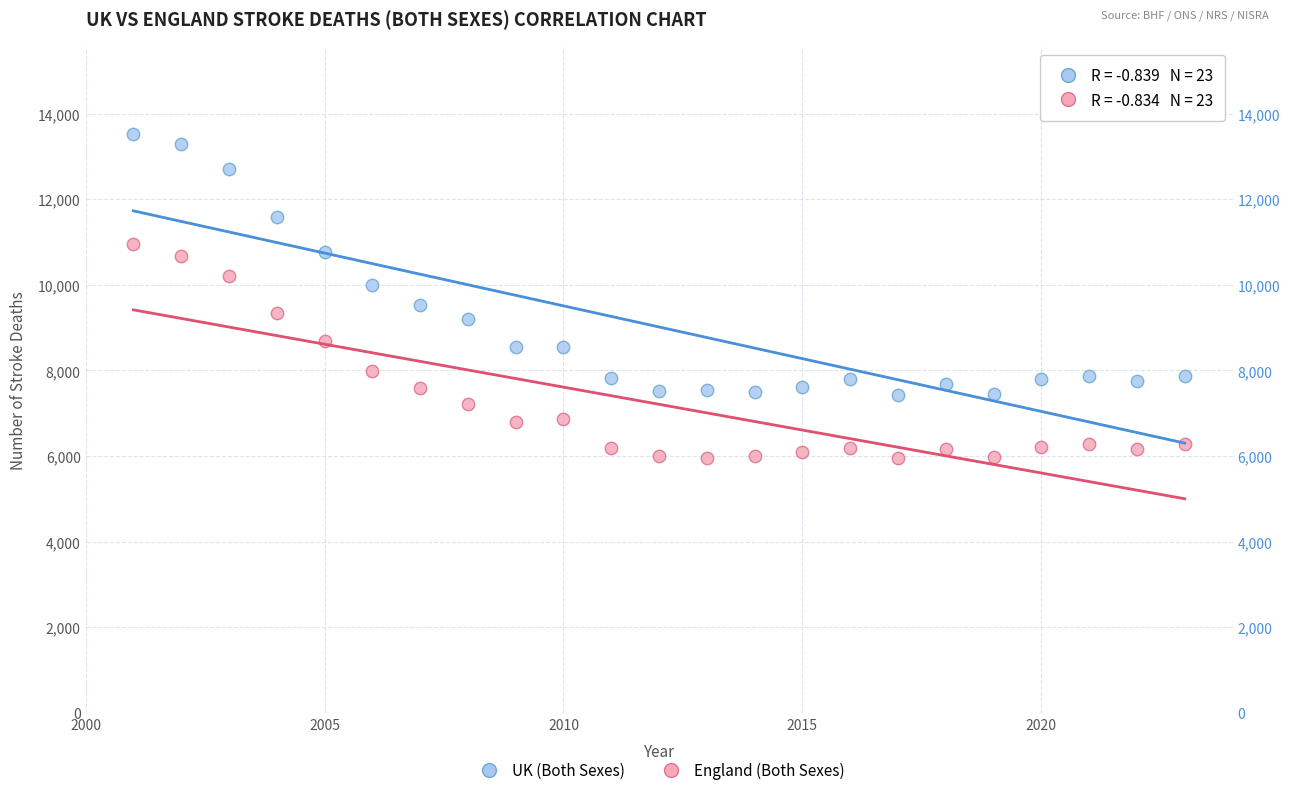

What are all the series names shown in the legend?

UK (Both Sexes), England (Both Sexes)